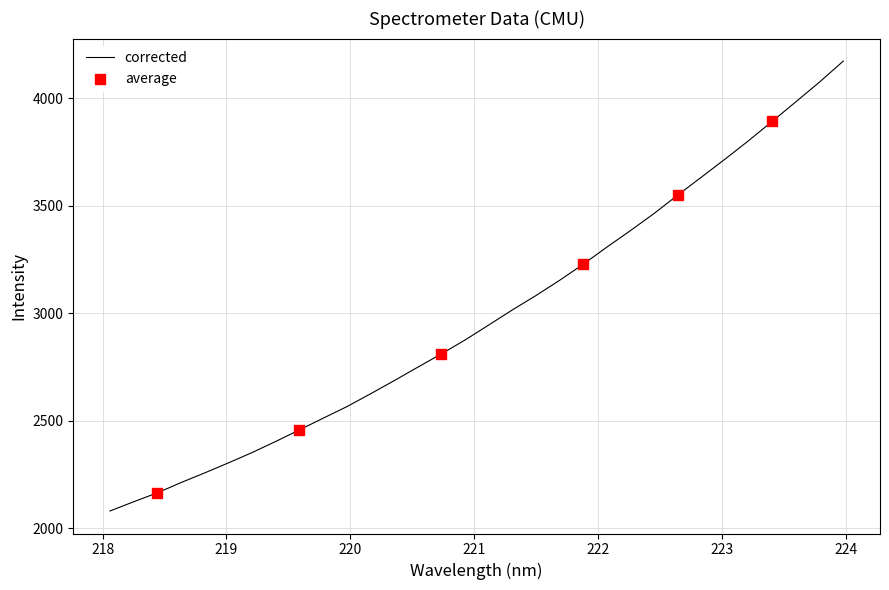

What is the greatest value displayed?

4173.9